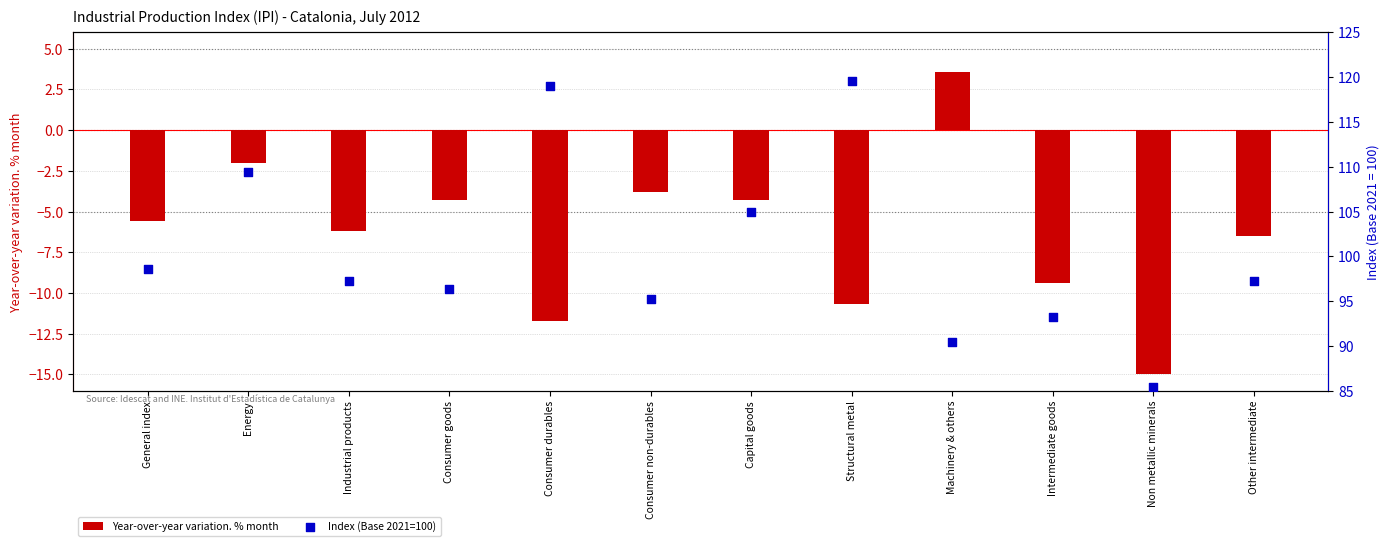

Which series has the widest spread of Y values?

Index (Base 2021=100)